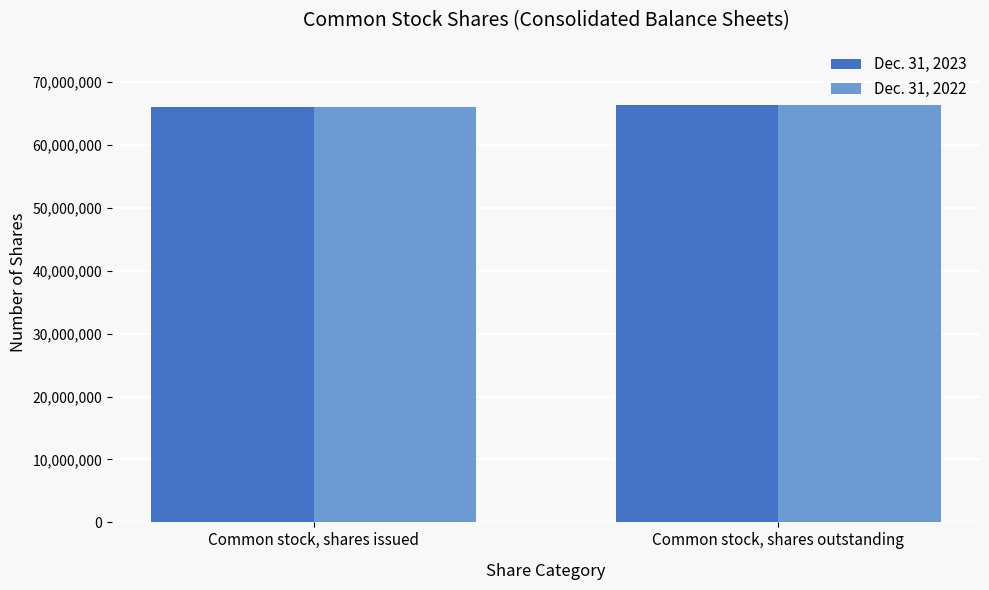

What is the difference between the Dec. 31, 2022 values at Common stock, shares issued and Common stock, shares outstanding?

358000